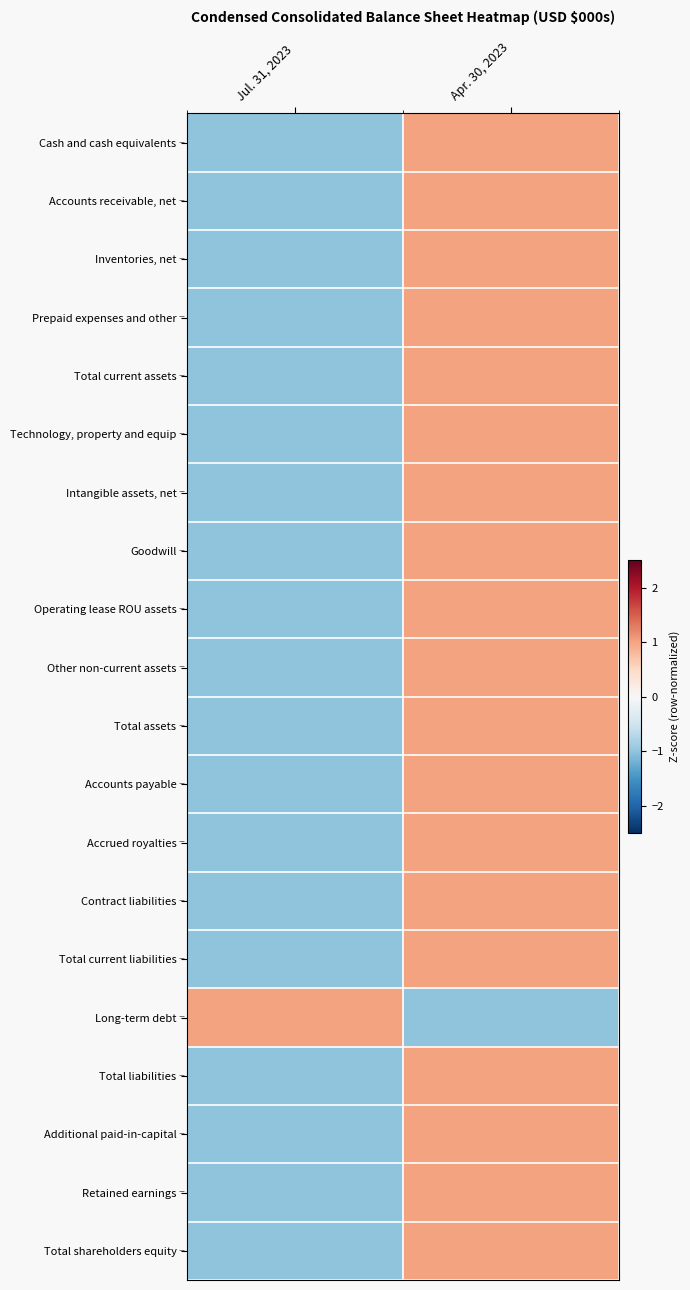

What is the total value across all series at Apr. 30, 2023?

18